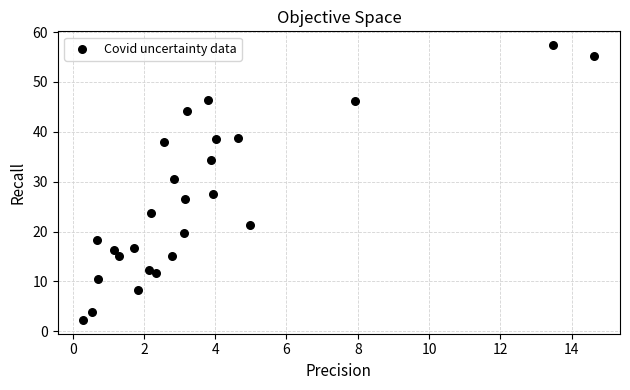

What is the range of X values (max minus min)?

14.3